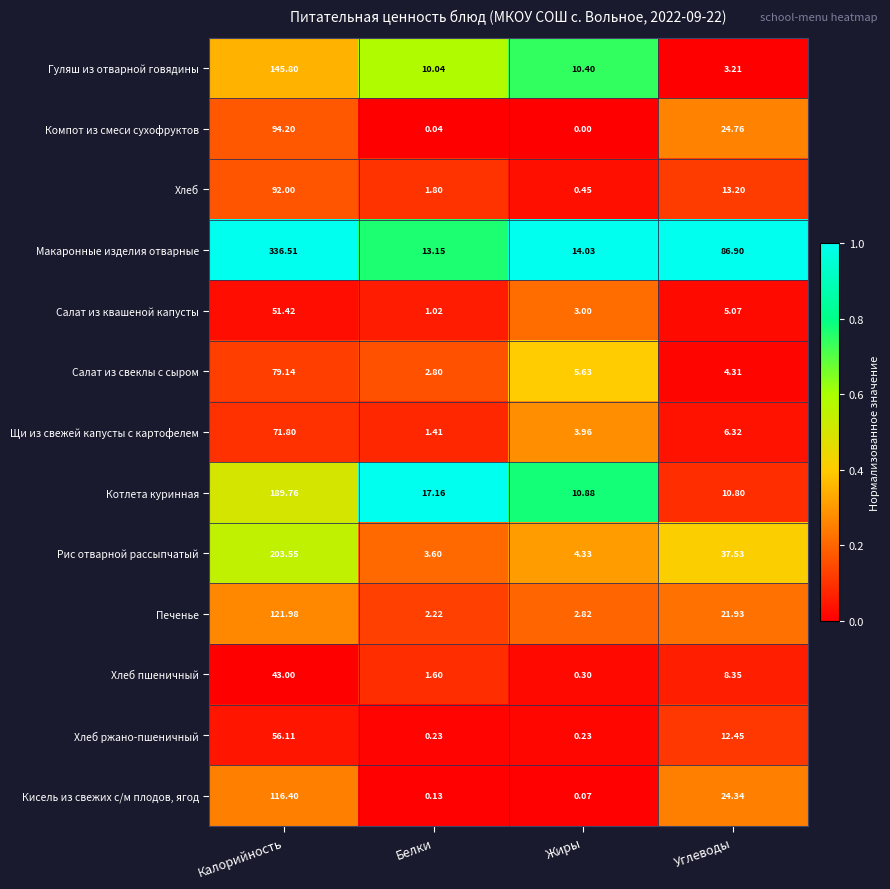

Which series has the widest spread of values?

Макаронные изделия отварные